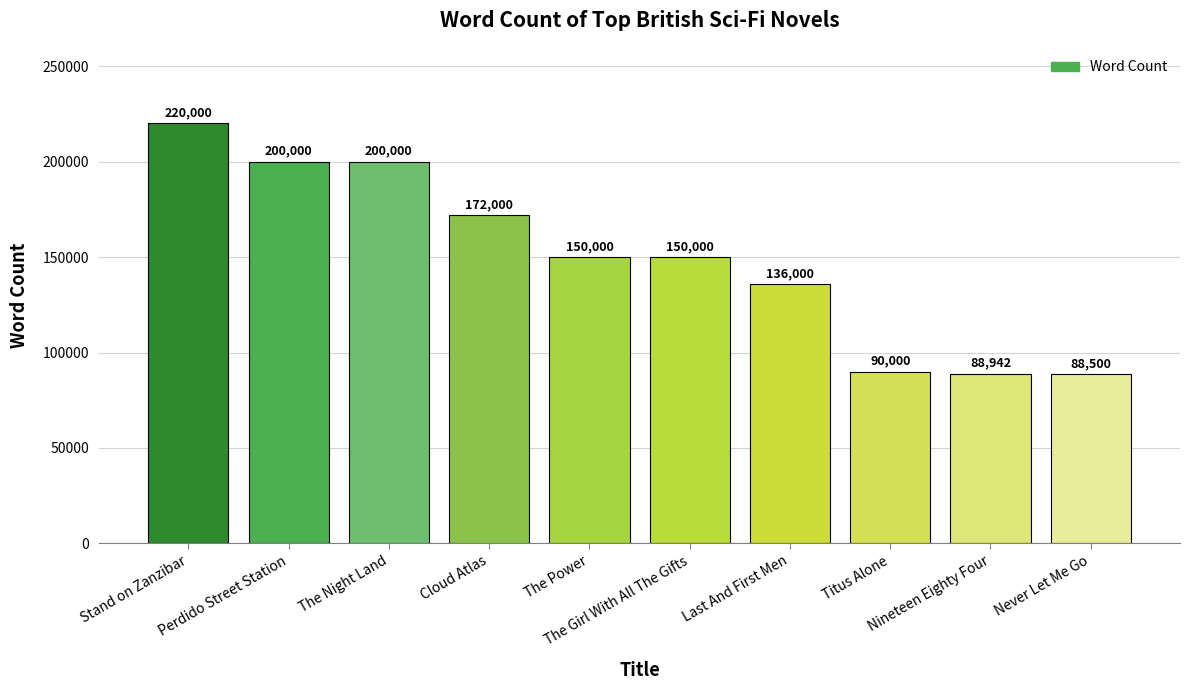

How many bars are there in total?

10